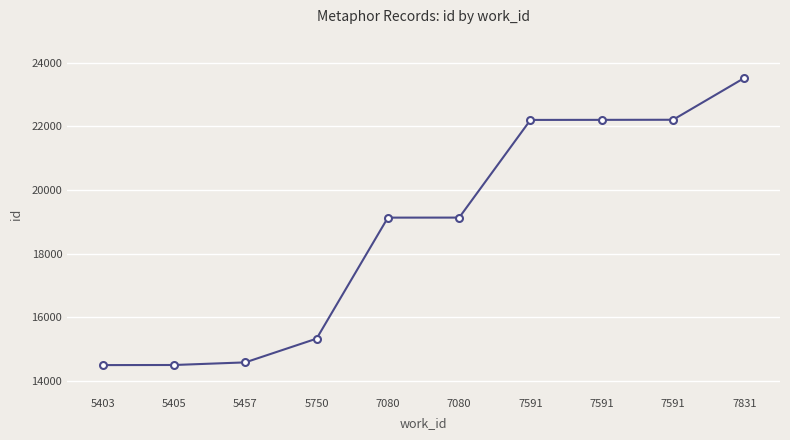

How many data points are less than 19130?

5